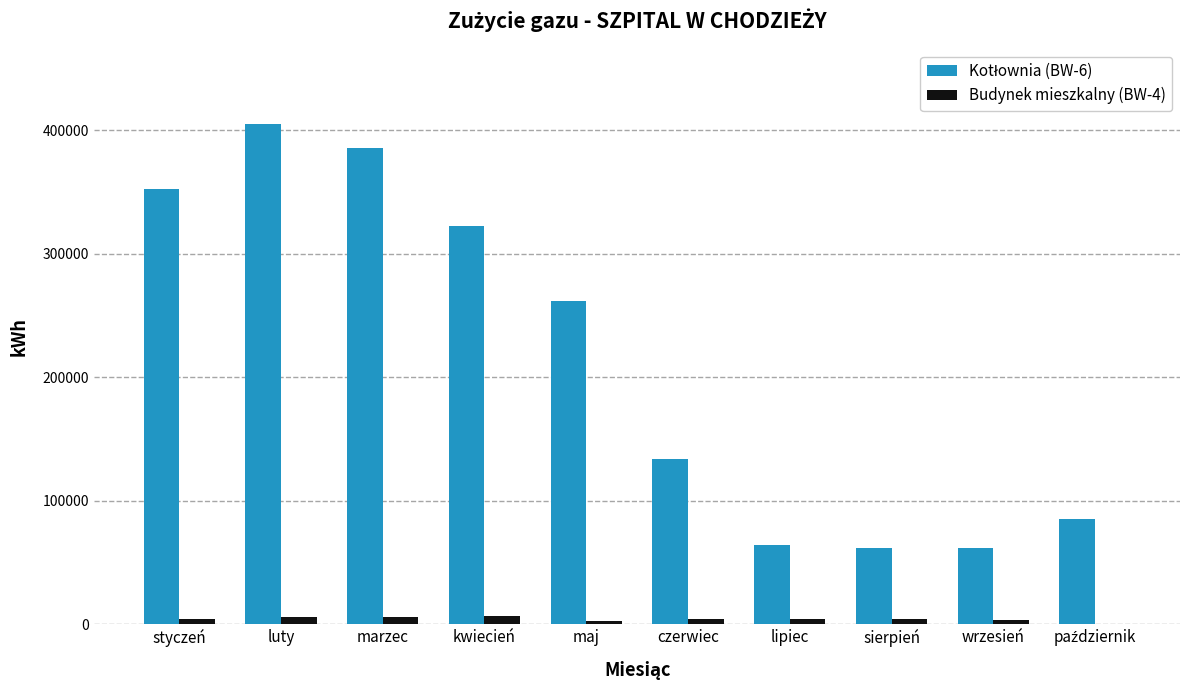

What is the maximum value shown in the chart?

405254